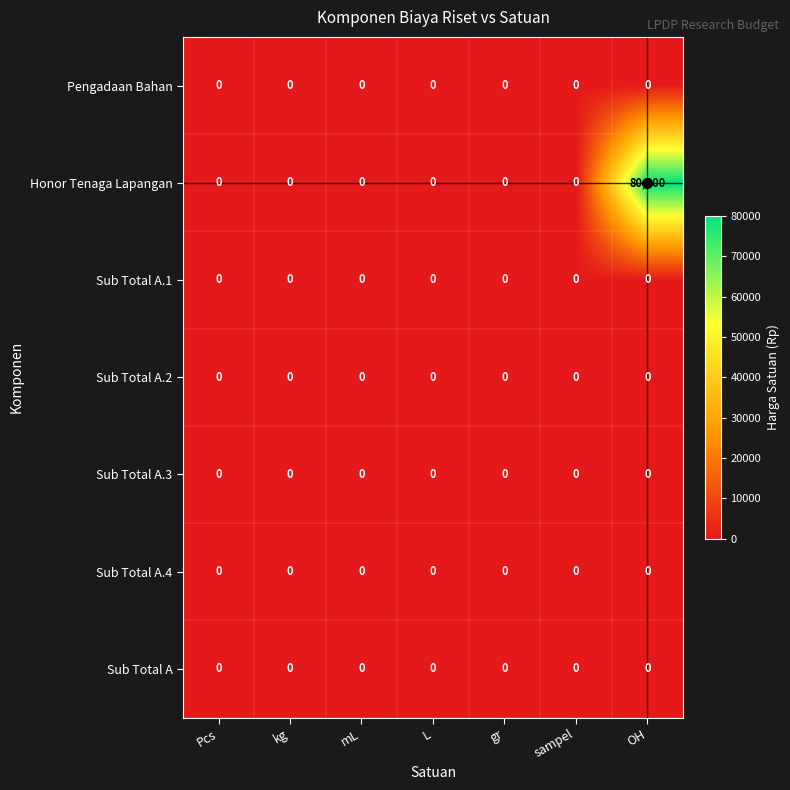

At which category is the sum across all series the highest?

OH